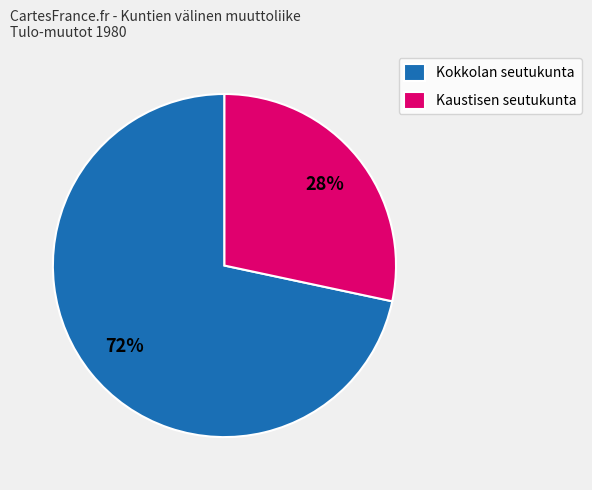

To the nearest percent, what portion does Kokkolan seutukunta represent?

72%